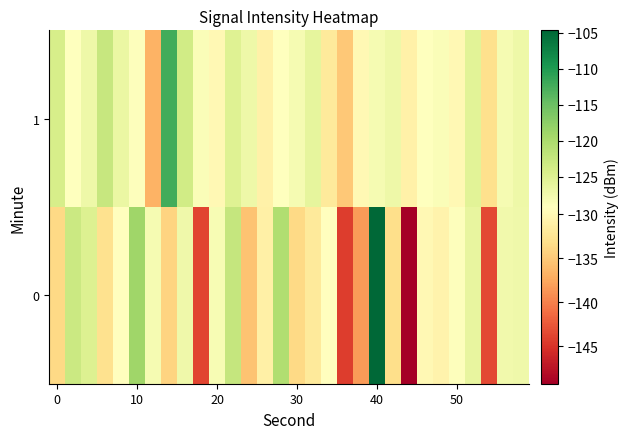

What is the smallest value displayed?

-149.3